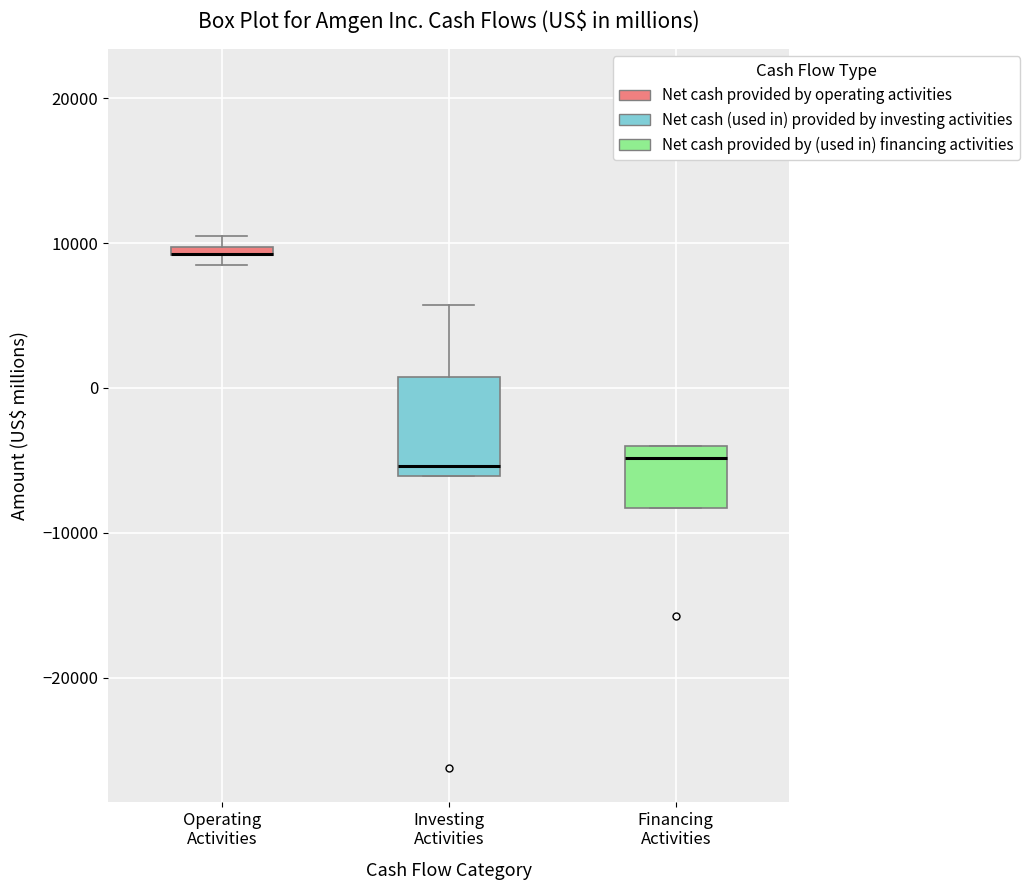

Comparing the boxes themselves (not the whiskers), which one is the tallest?

Investing Activities